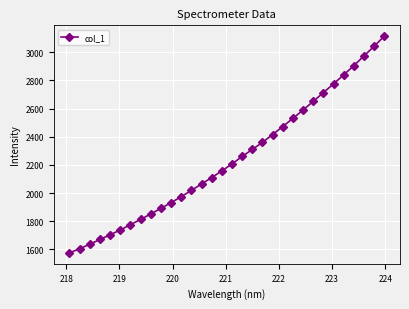

What is the smallest value displayed?

1575.4